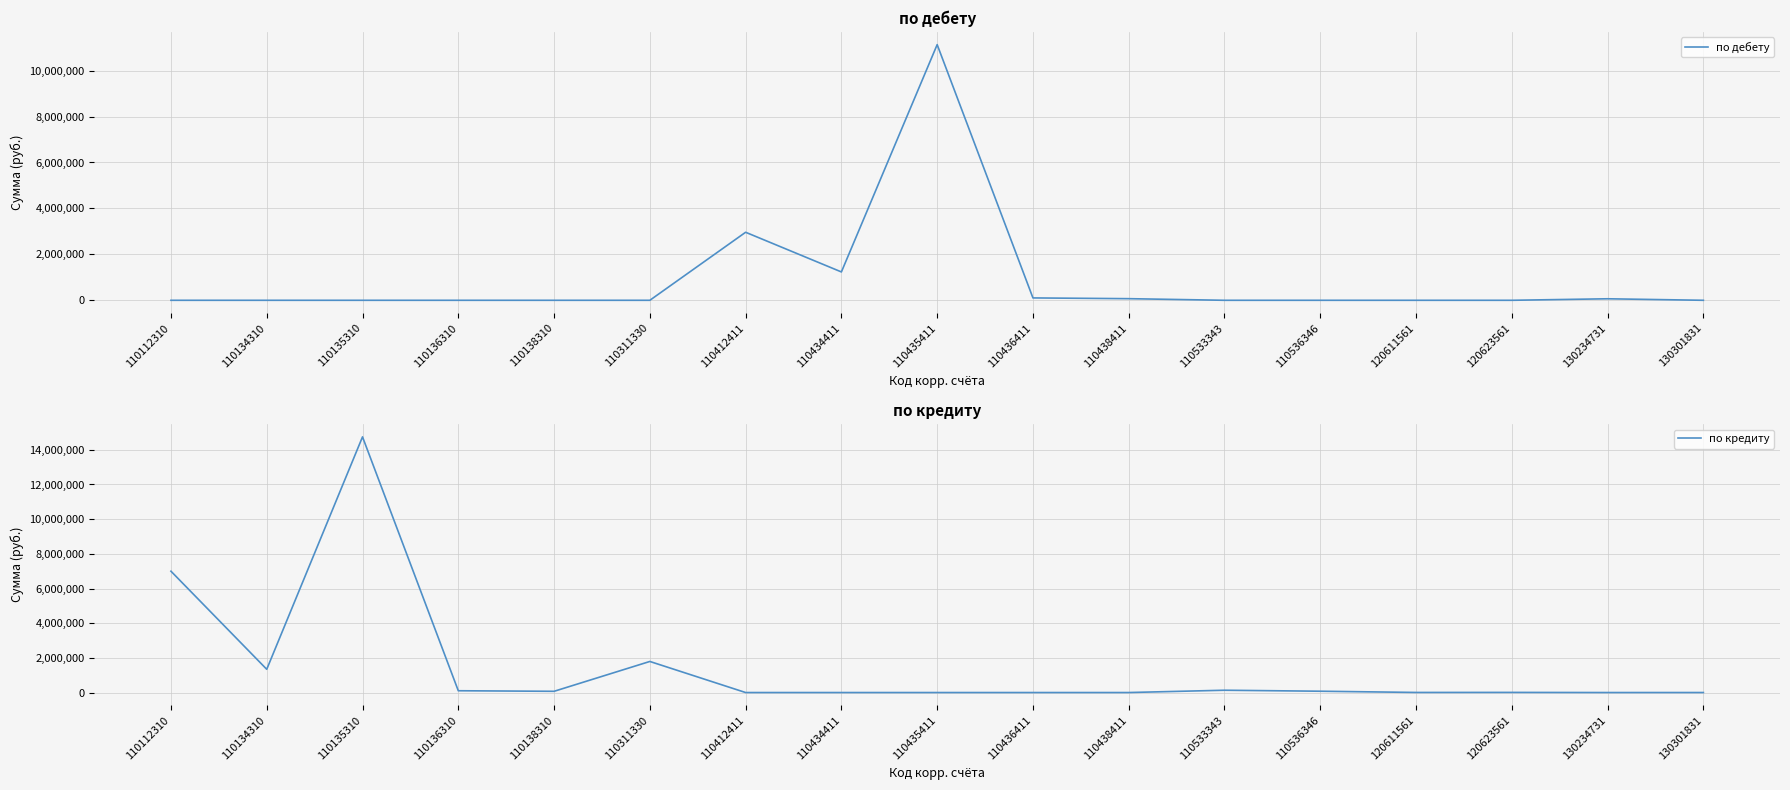

What is the average value of the по дебету series?

915755.0